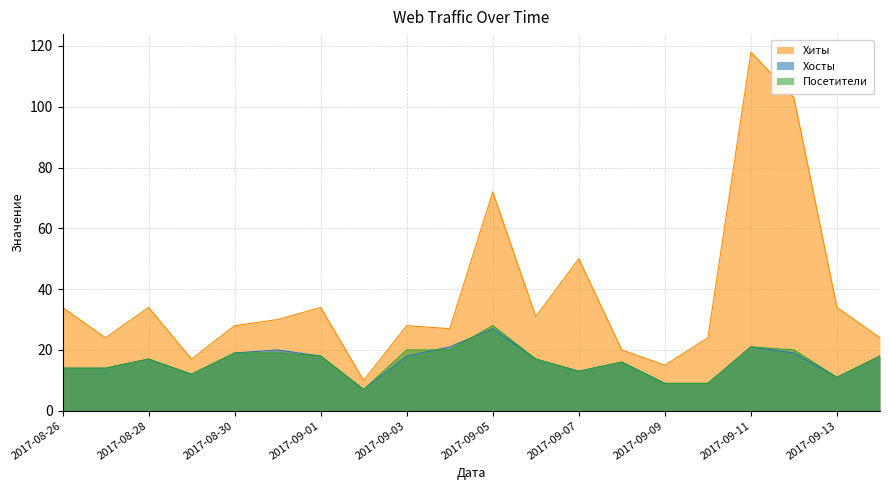

What are all the series names shown in the legend?

Хиты, Хосты, Посетители